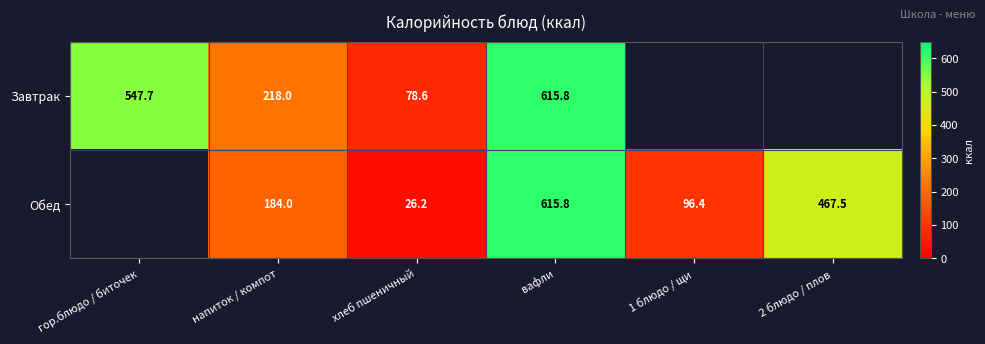

Is the value of Обед at хлеб пшеничный greater than the value of Завтрак at вафли?

No